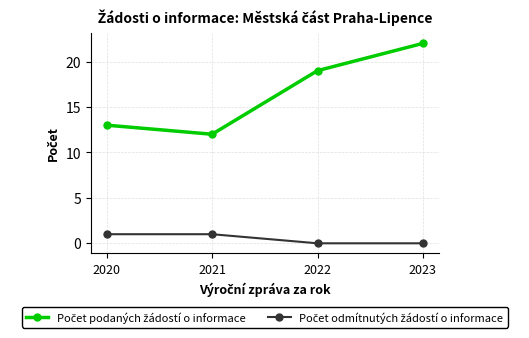

What is the total value across all series at 2020?

14